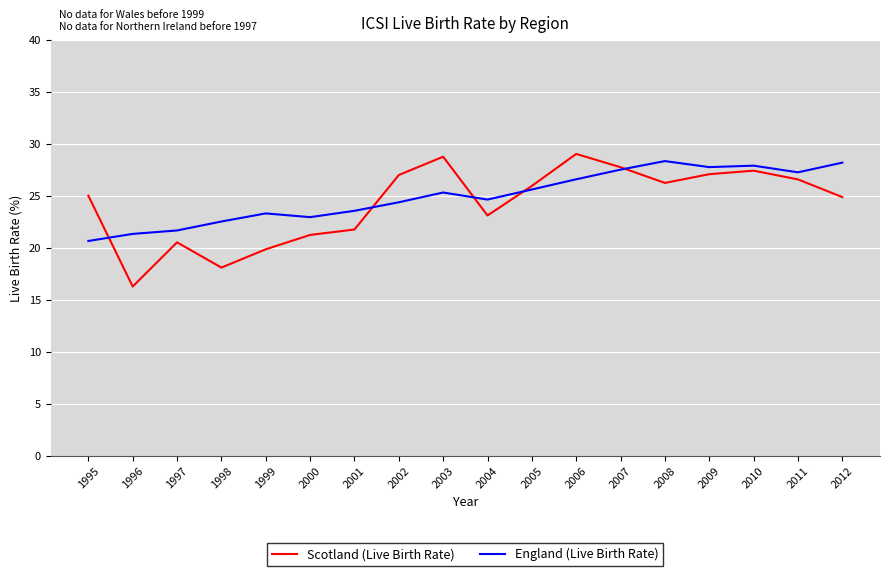

What is the minimum value for Scotland (Live Birth Rate)?

16.3